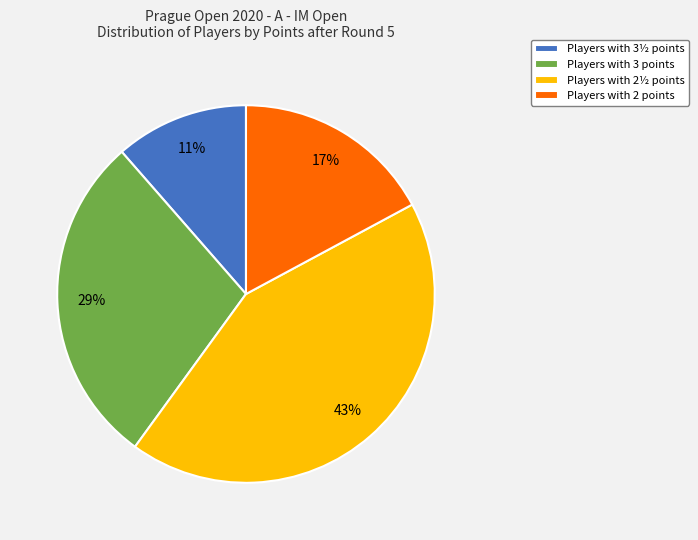

What is the ratio of the value at Players with 3 points to the value at Players with 2 points?

1.7